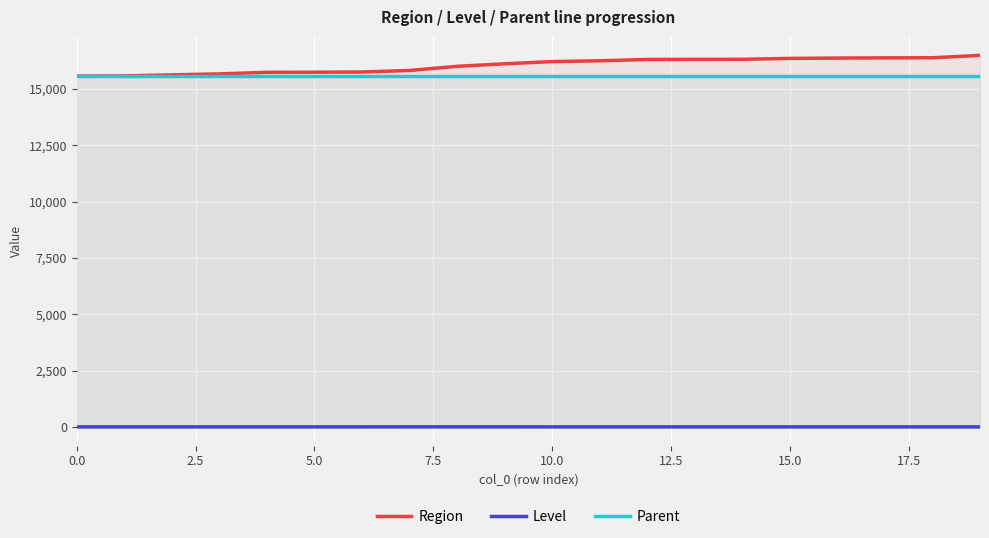

What is the sum of the Parent values at 12 and 10?

31128